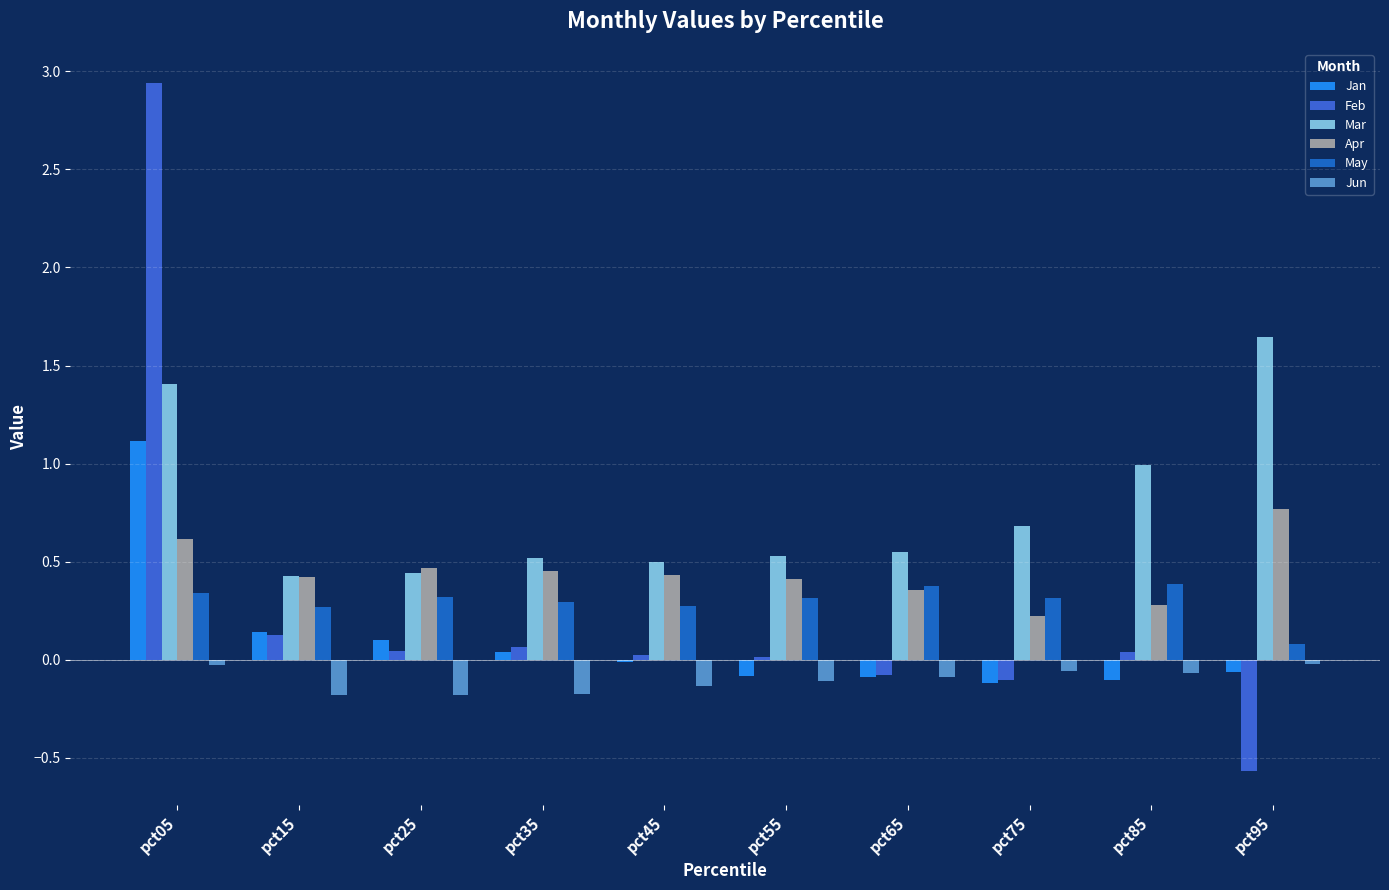

What is the value of the Feb bar at the 1st from the left?

2.9